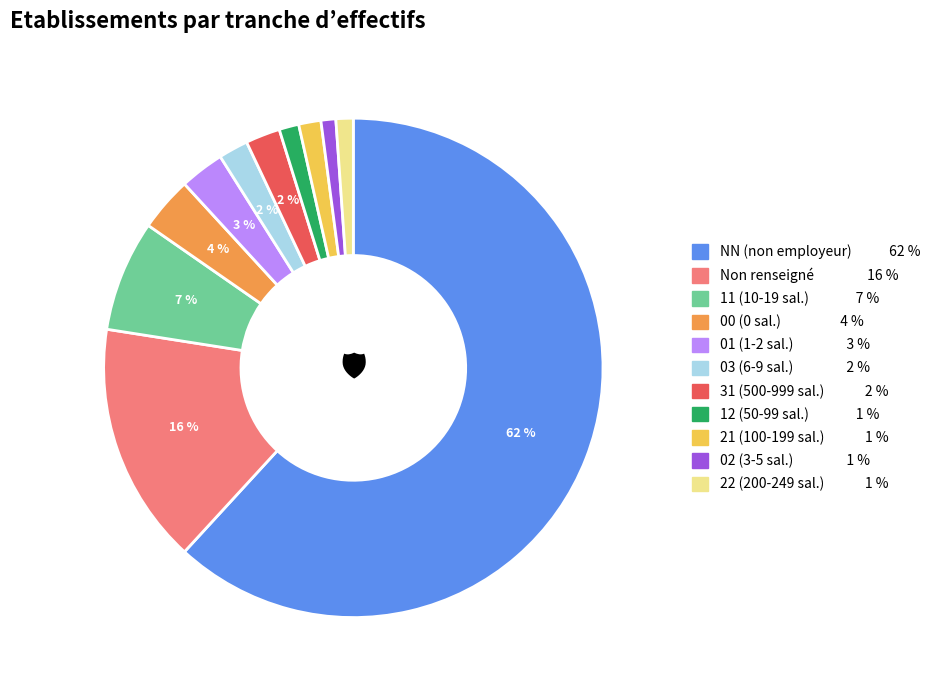

To the nearest percent, what is the difference between the largest and smallest slice percentages?

61%